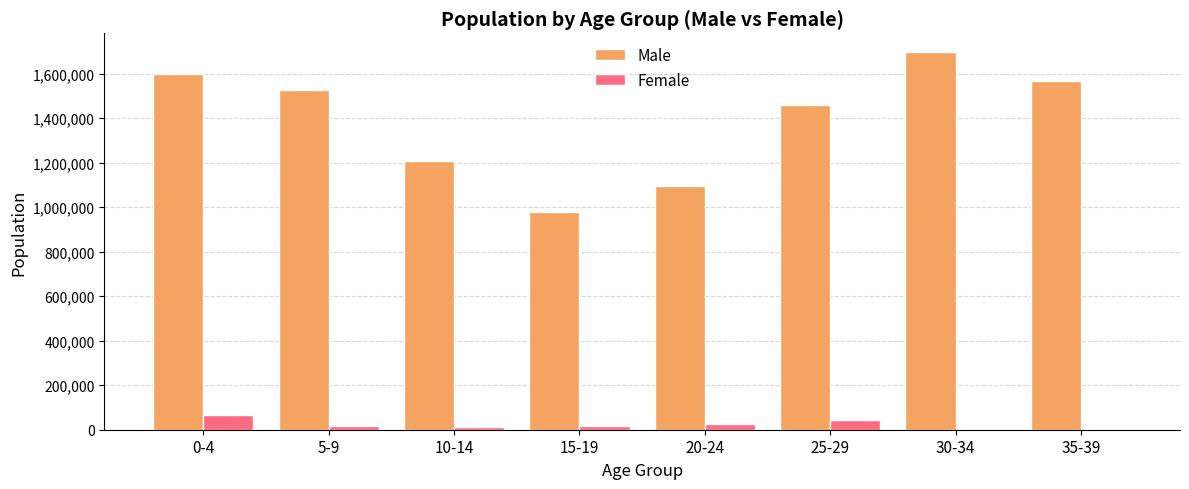

Count the number of data series in this chart.

2